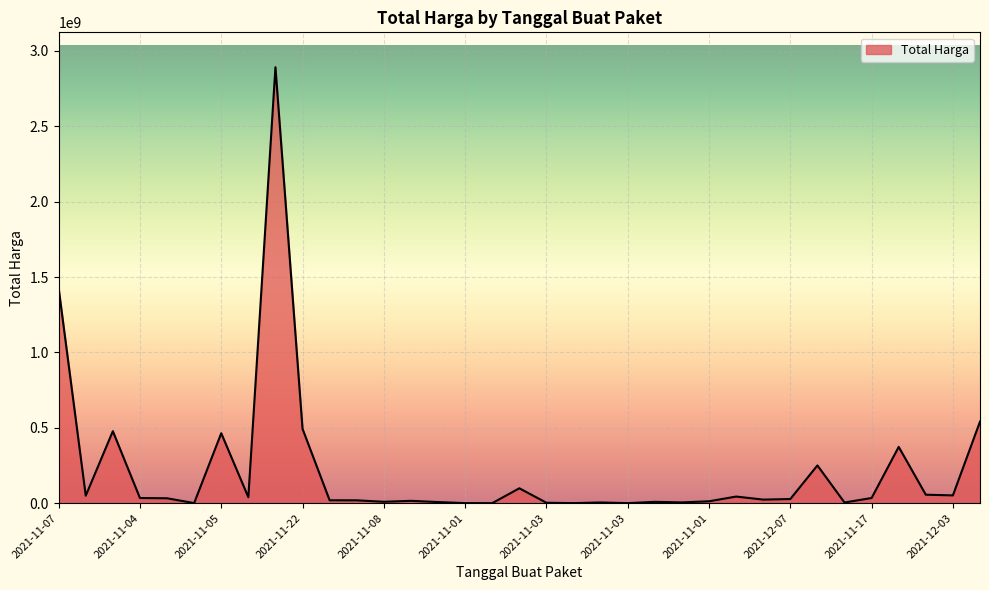

What is the difference between the maximum and minimum values?

2892044000